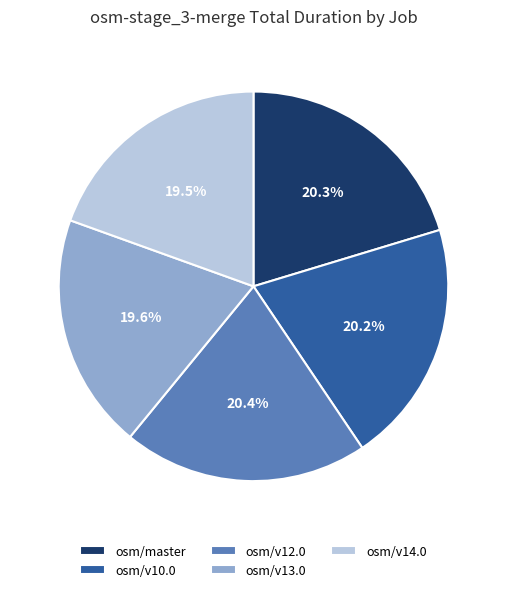

Is the sum of osm/v12.0 and osm/v14.0 greater than half?

No